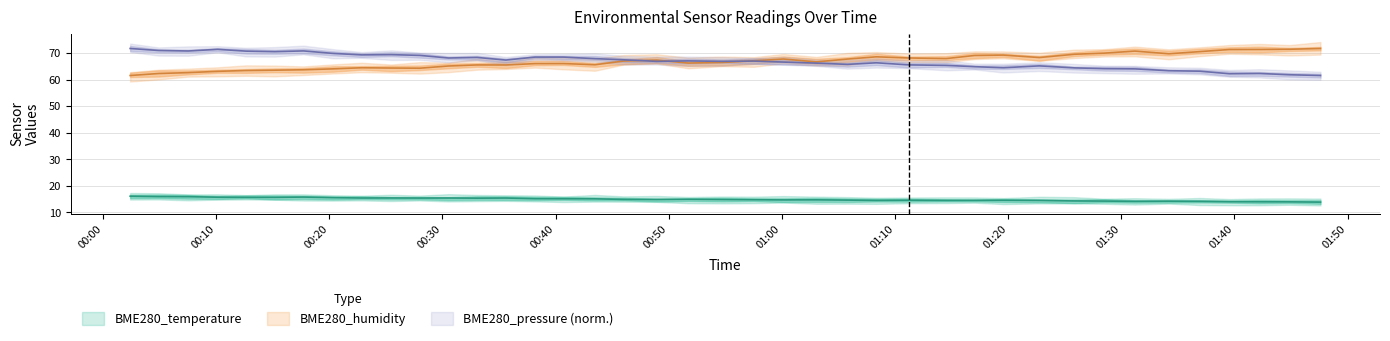

What is the average value of the BME280_temperature series?

14.9